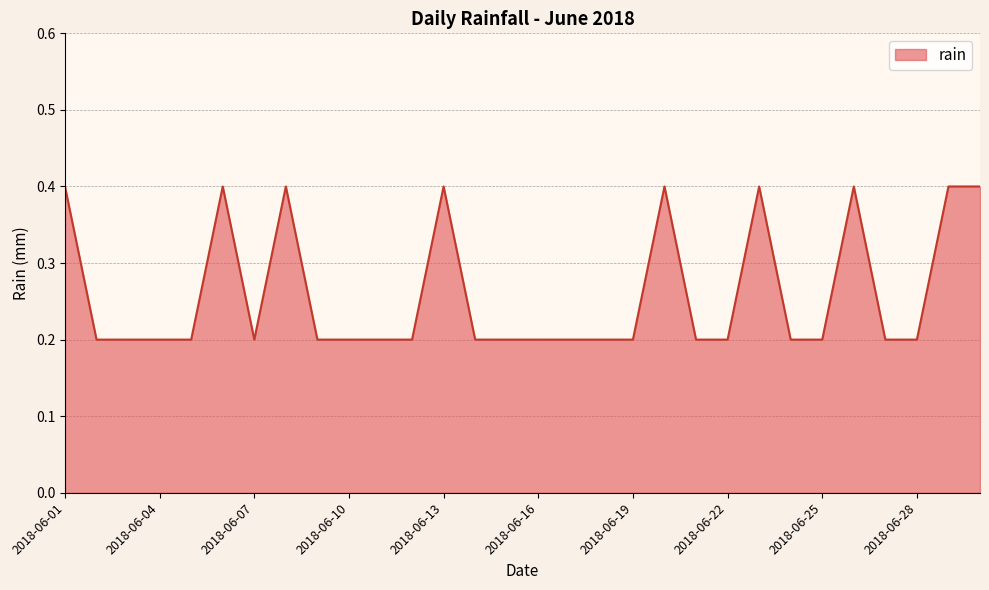

Count the number of categories in the chart.

30